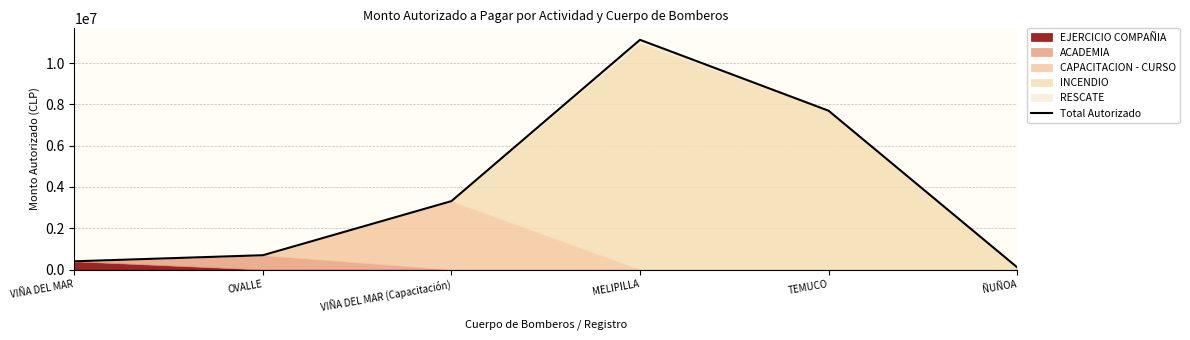

How many lines are shown in the chart?

1